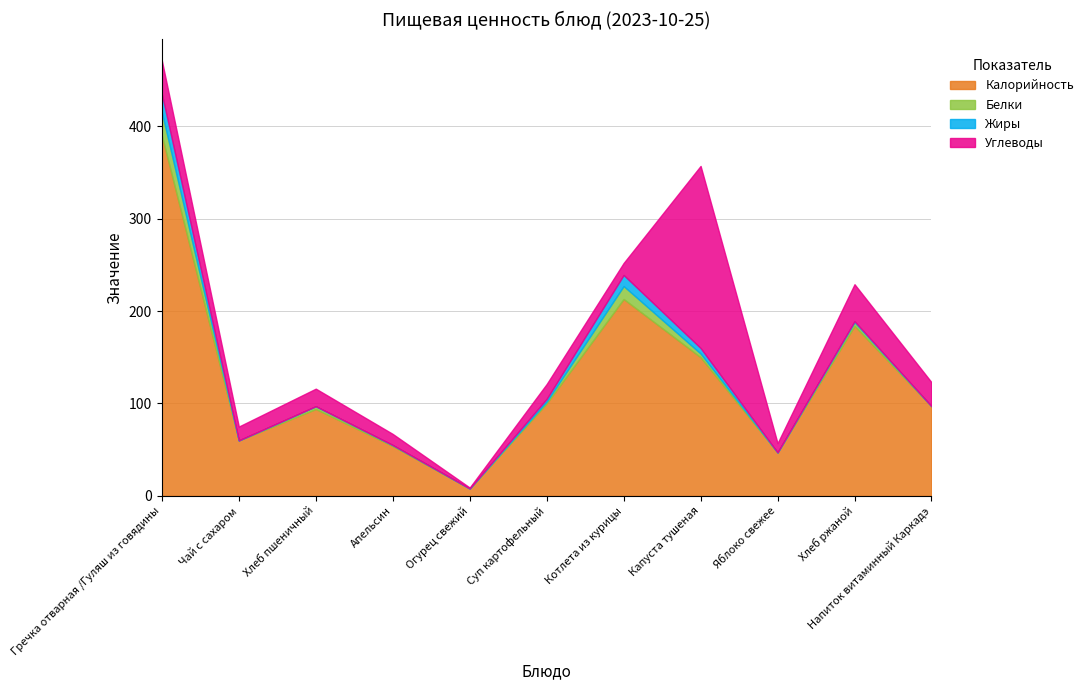

What value does the Белки series have at Гречка отварная /Гуляш из говядины?

25